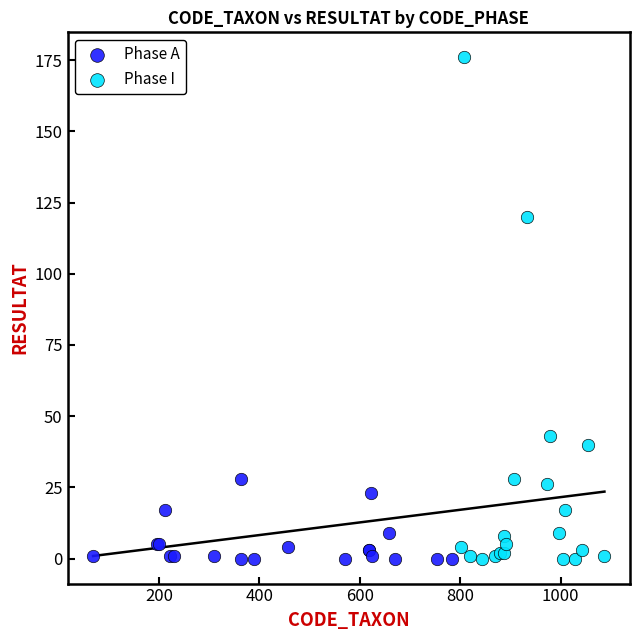

Which series reaches the maximum Y coordinate?

Phase I